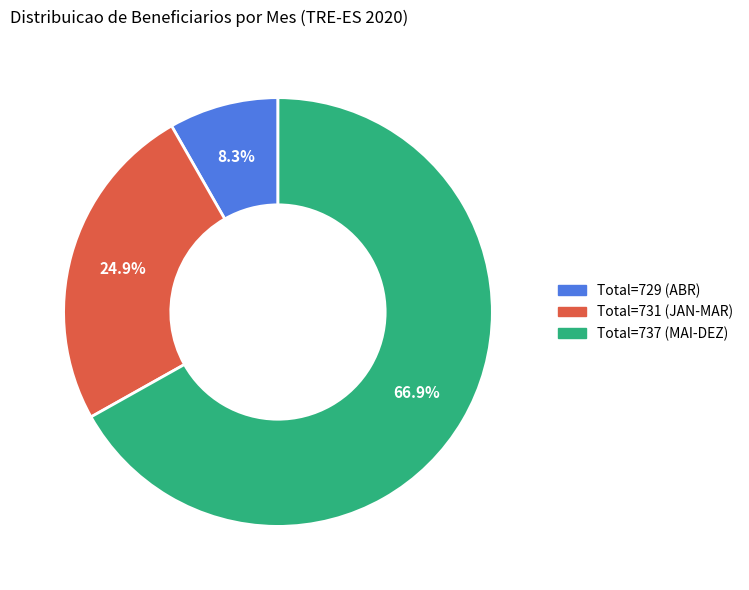

Is there any slice that represents more than half of the pie?

Yes